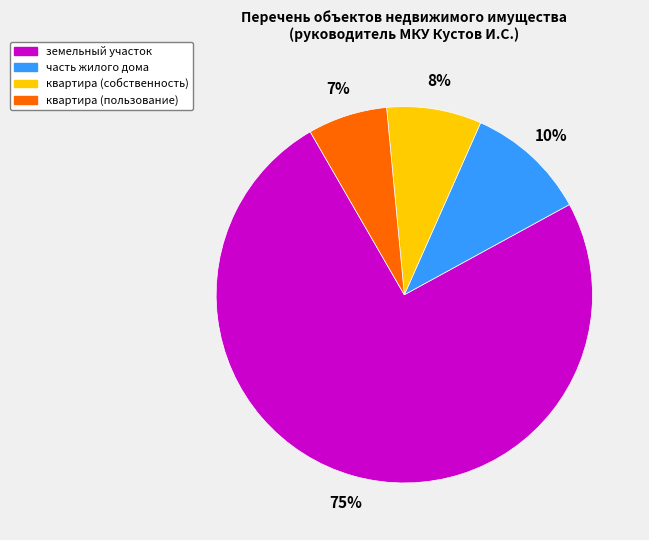

How many slices are in this pie chart?

4